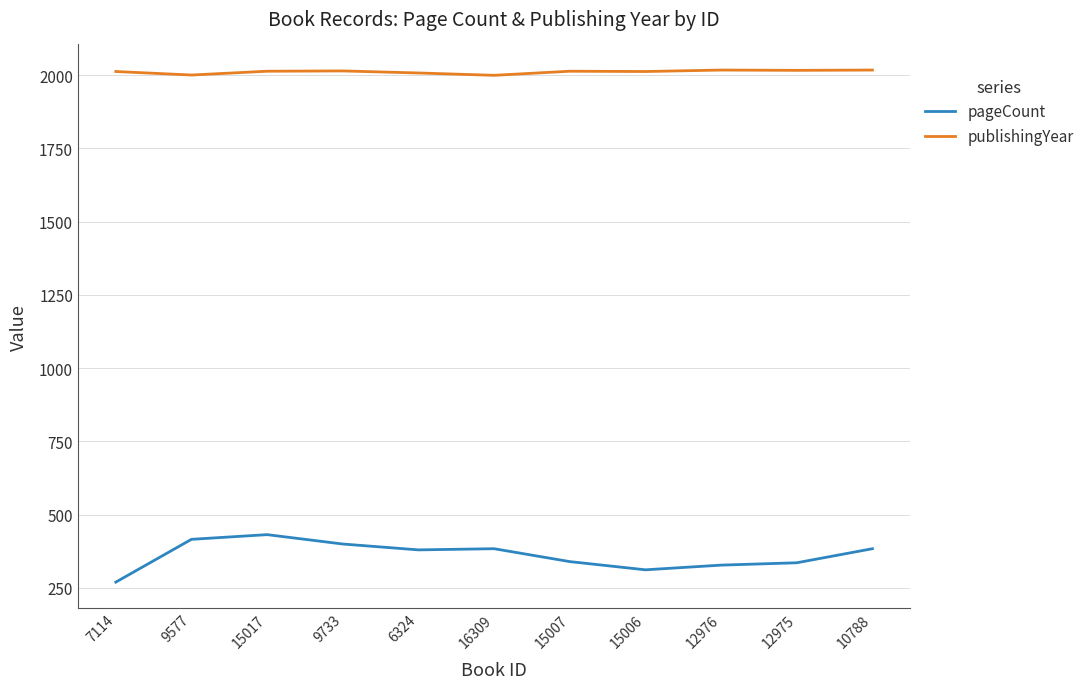

What is the difference between the second highest and minimum values in the publishingYear series?

18